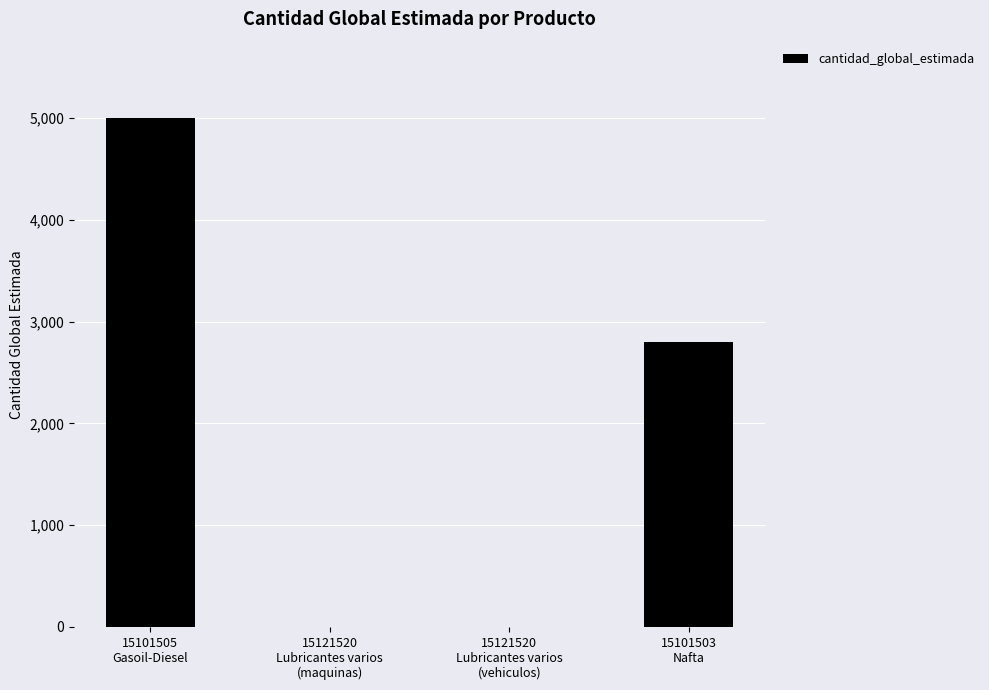

What is the greatest value displayed?

5000